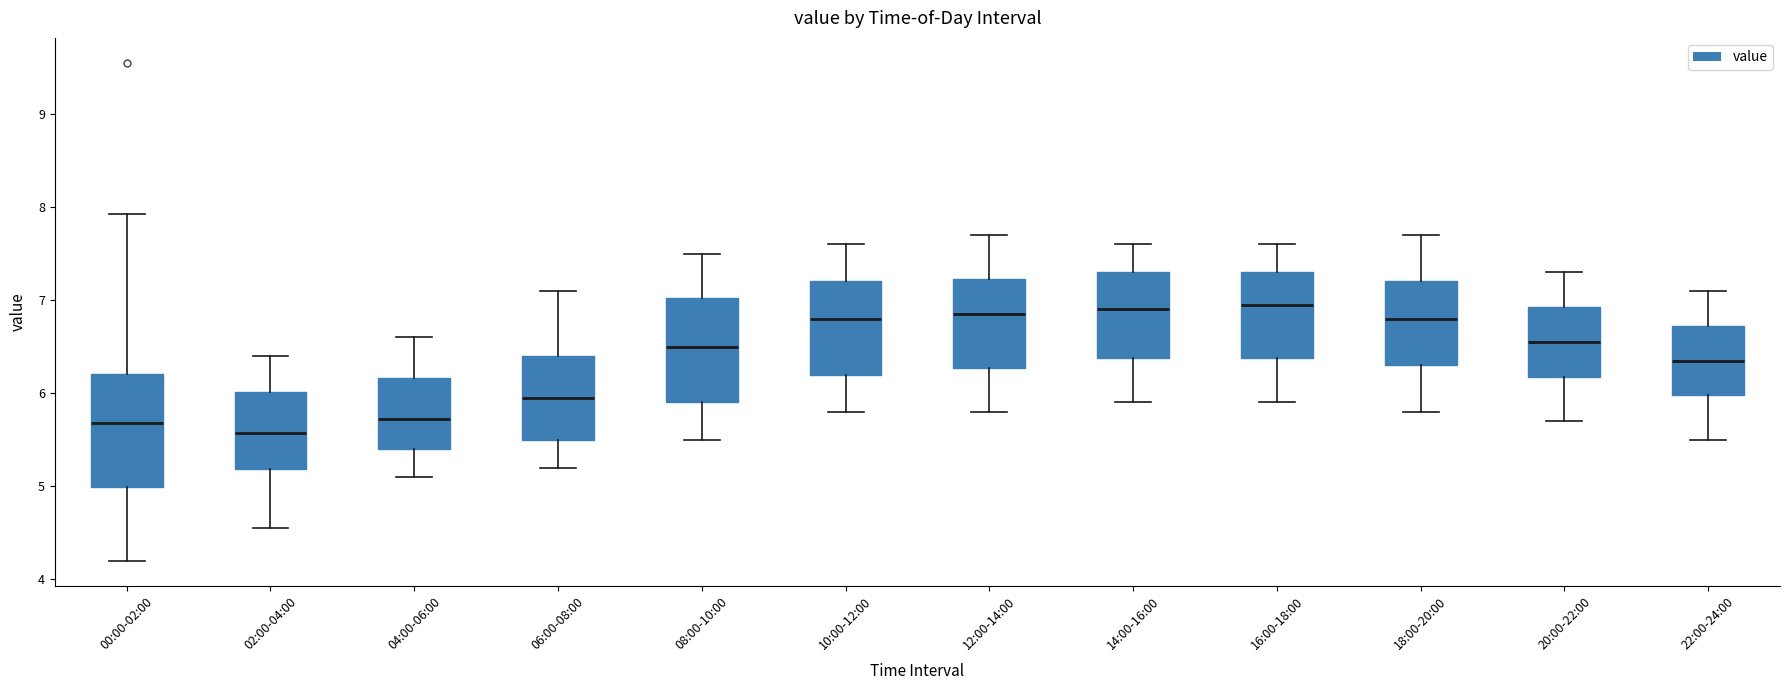

Reading left to right, read every box against the y-axis: the position of its median line, the range the box covers, and the ends of its whiskers. The values are not printed on the chart, so give them approximately, as read against the axis.

00:00-02:00: median 5.7, box 5.0 to 6.2, whiskers 4.2 to 7.9
02:00-04:00: median 5.6, box 5.2 to 6.0, whiskers 4.6 to 6.4
04:00-06:00: median 5.7, box 5.4 to 6.2, whiskers 5.1 to 6.6
06:00-08:00: median 6.0, box 5.5 to 6.4, whiskers 5.2 to 7.1
08:00-10:00: median 6.5, box 5.9 to 7.0, whiskers 5.5 to 7.5
10:00-12:00: median 6.8, box 6.2 to 7.2, whiskers 5.8 to 7.6
12:00-14:00: median 6.9, box 6.3 to 7.2, whiskers 5.8 to 7.7
14:00-16:00: median 6.9, box 6.4 to 7.3, whiskers 5.9 to 7.6
16:00-18:00: median 7.0, box 6.4 to 7.3, whiskers 5.9 to 7.6
18:00-20:00: median 6.8, box 6.3 to 7.2, whiskers 5.8 to 7.7
20:00-22:00: median 6.6, box 6.2 to 6.9, whiskers 5.7 to 7.3
22:00-24:00: median 6.4, box 6.0 to 6.7, whiskers 5.5 to 7.1